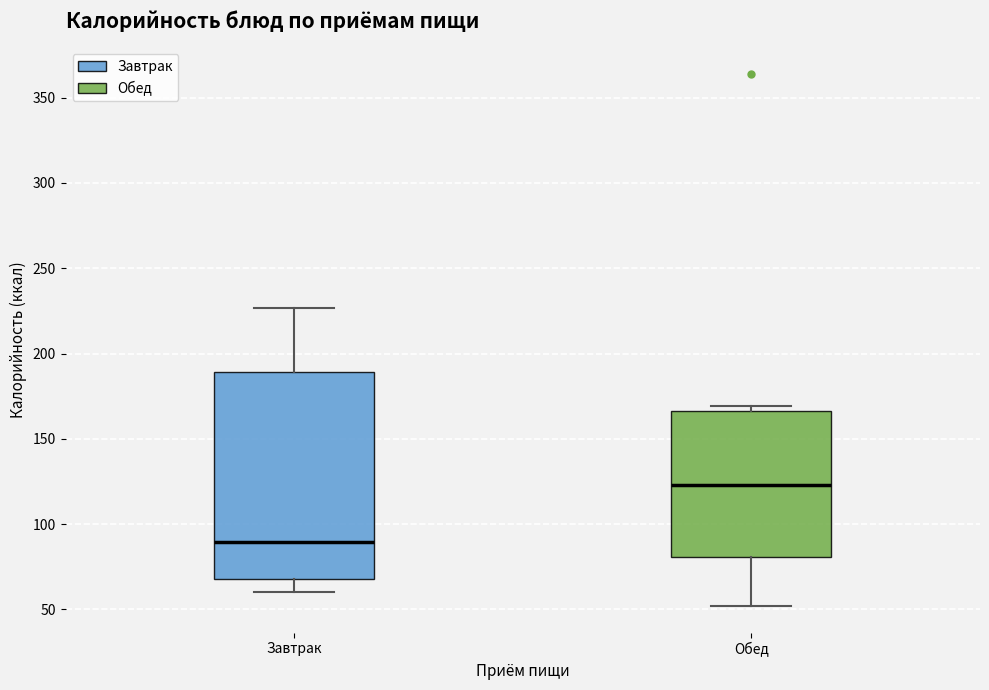

Which box has the highest median line?

Обед